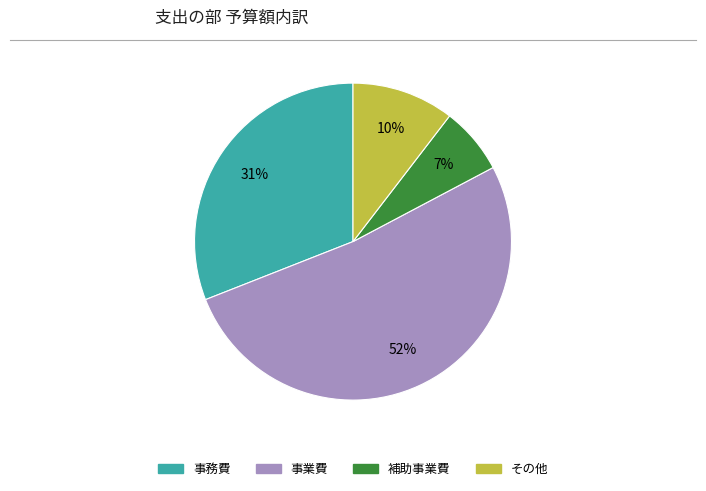

The 事務費 slice represents 31% of the pie. True or false?

True